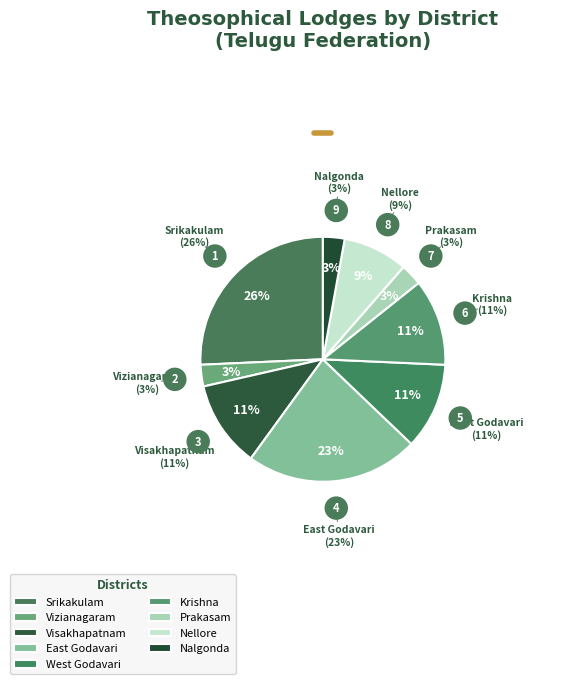

Which category has the biggest portion of the pie?

Srikakulam